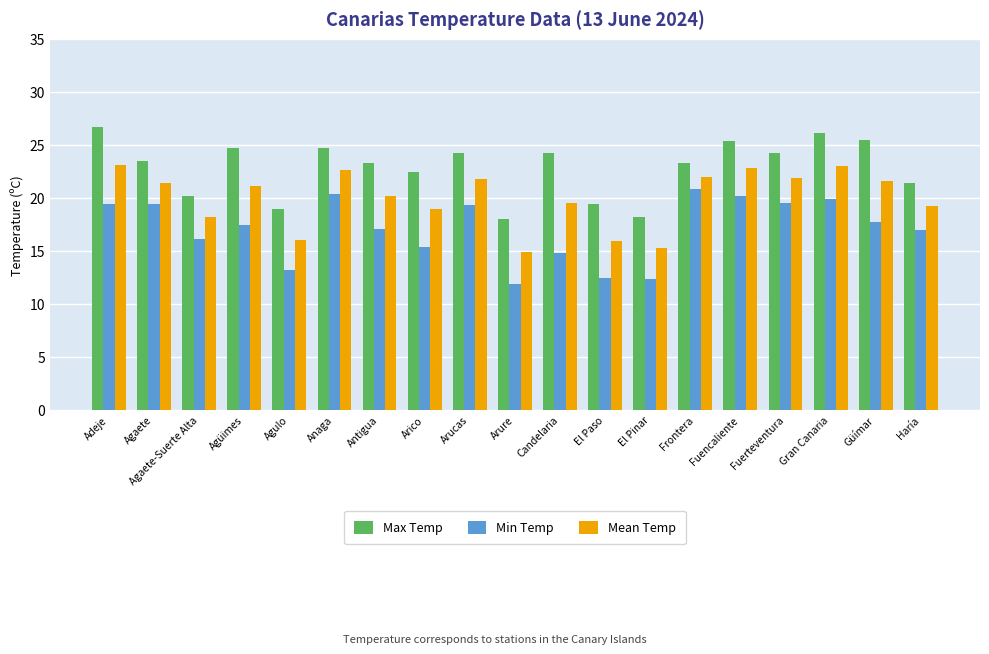

Is it true that Min Temp equals 15.4 at Arico?

True